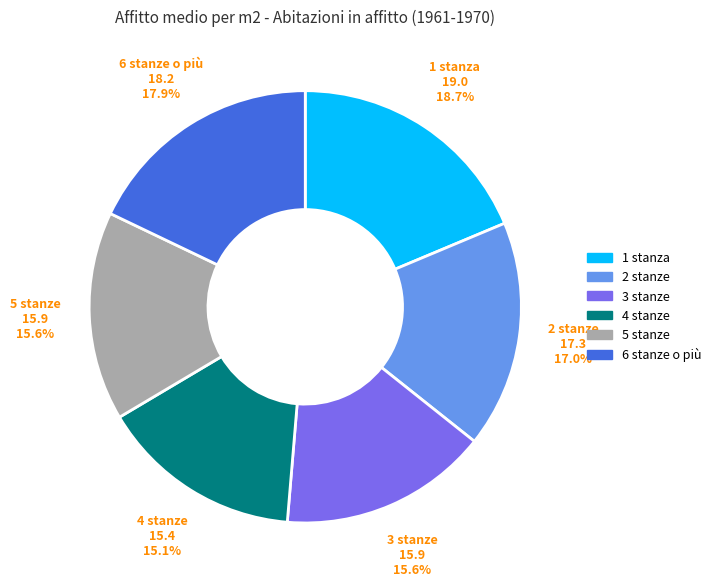

Does 3 stanze represent more than half of the total?

No